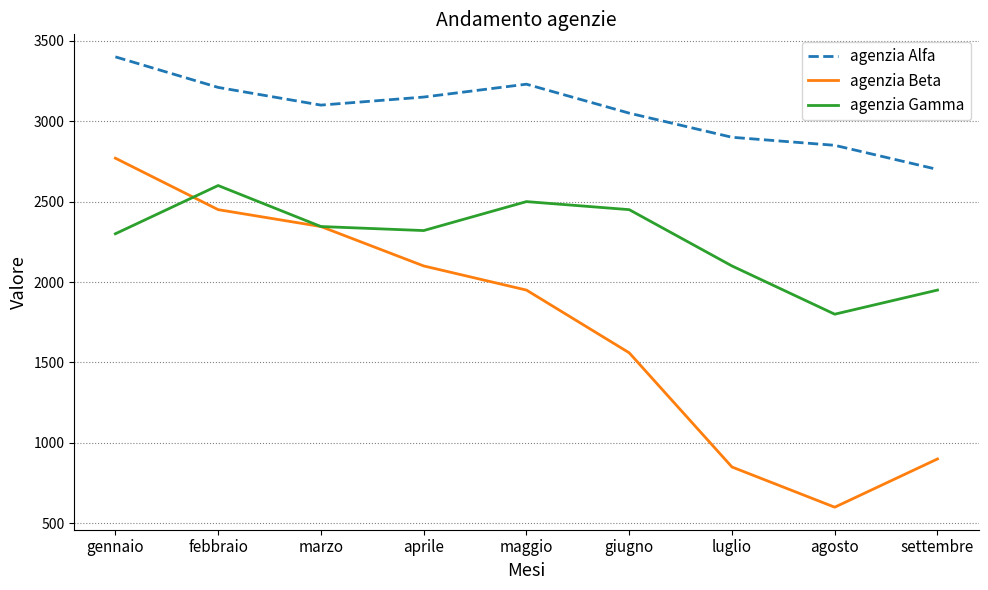

What is the average value of the agenzia Gamma series?

2263